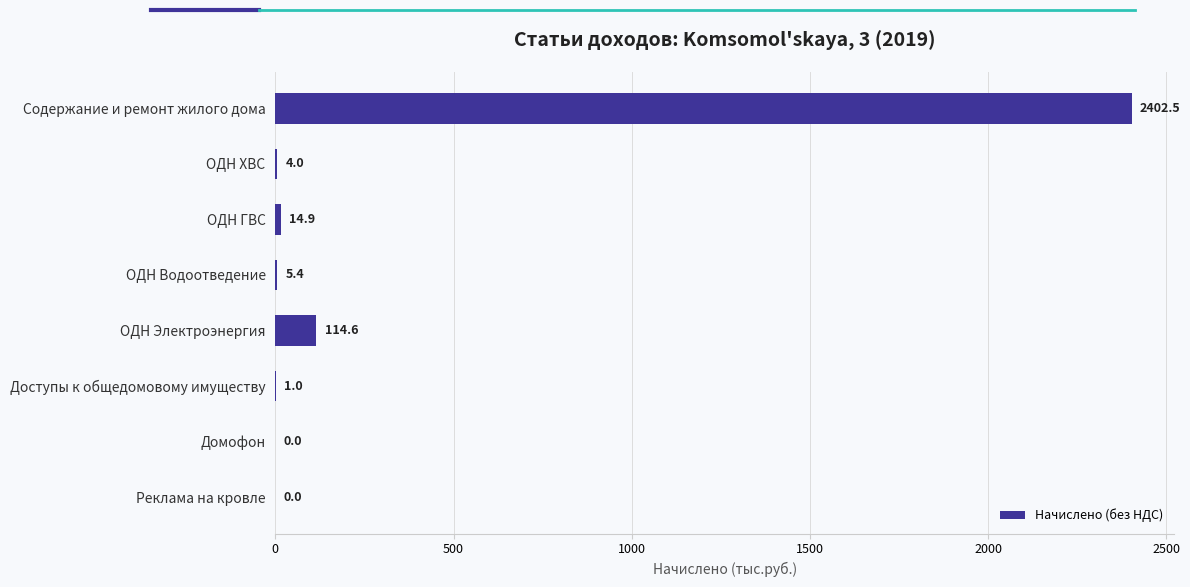

How many data points are above 5?

4